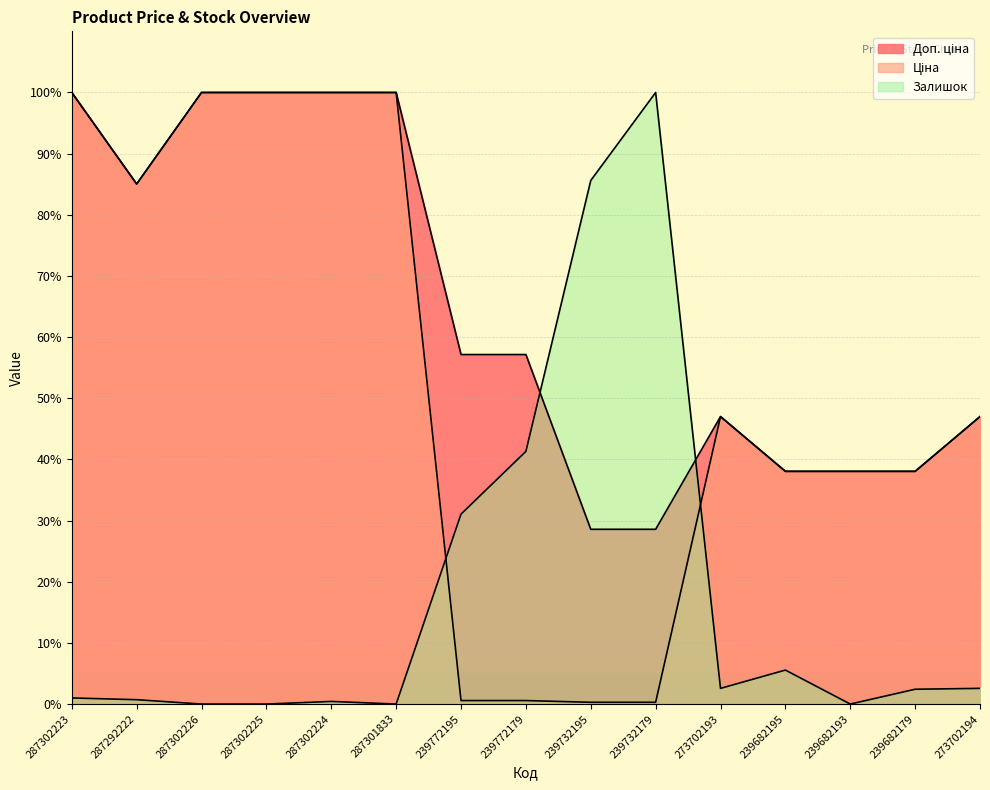

Which series has the largest total across all categories?

Доп. ціна